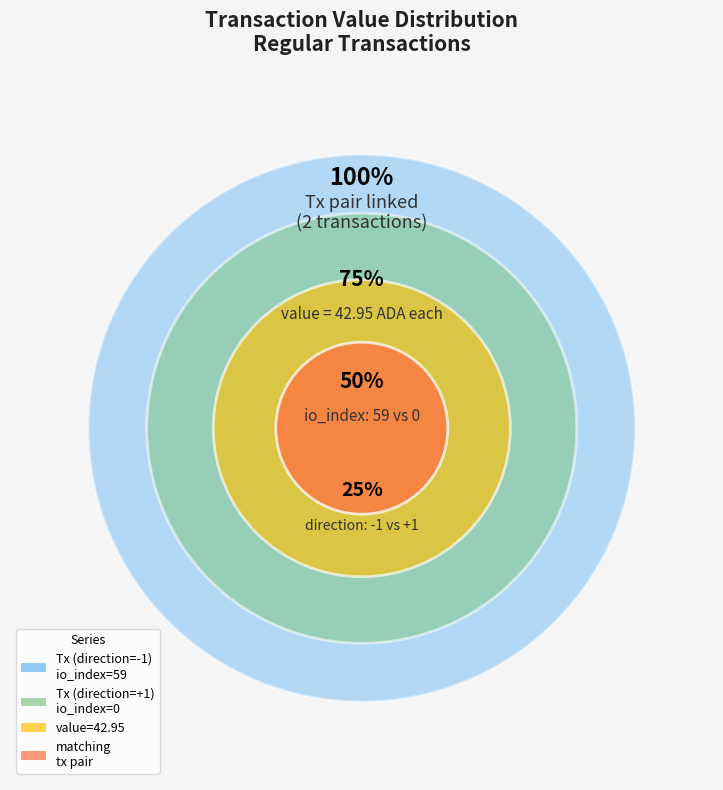

To the nearest percent, what is the combined percentage of Tx +1 (io_index=0) and Tx -1 (io_index=59)?

100%